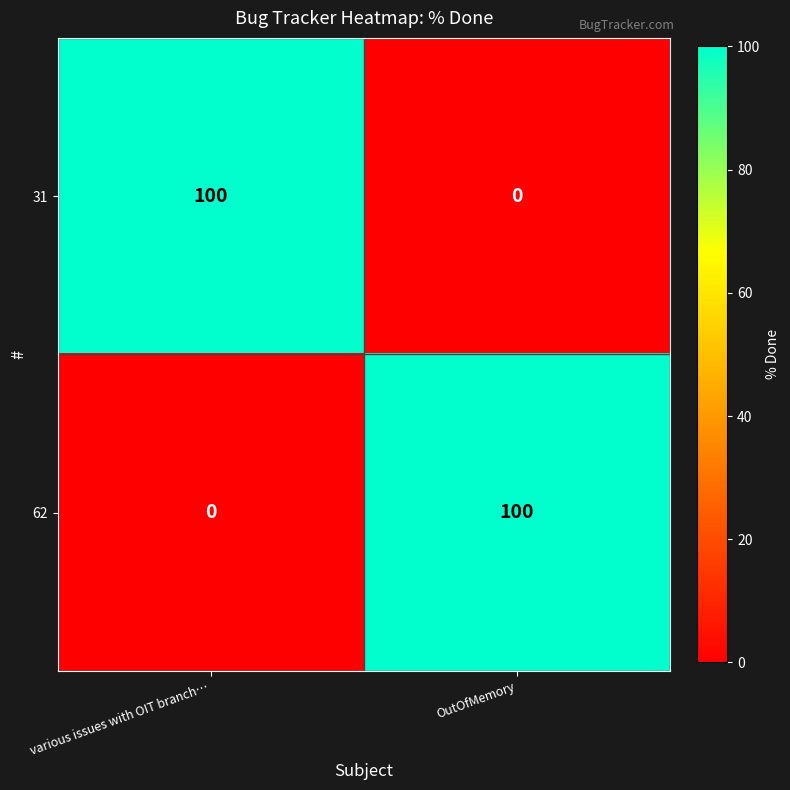

What is the spread (max minus min) of values at OutOfMemory?

100